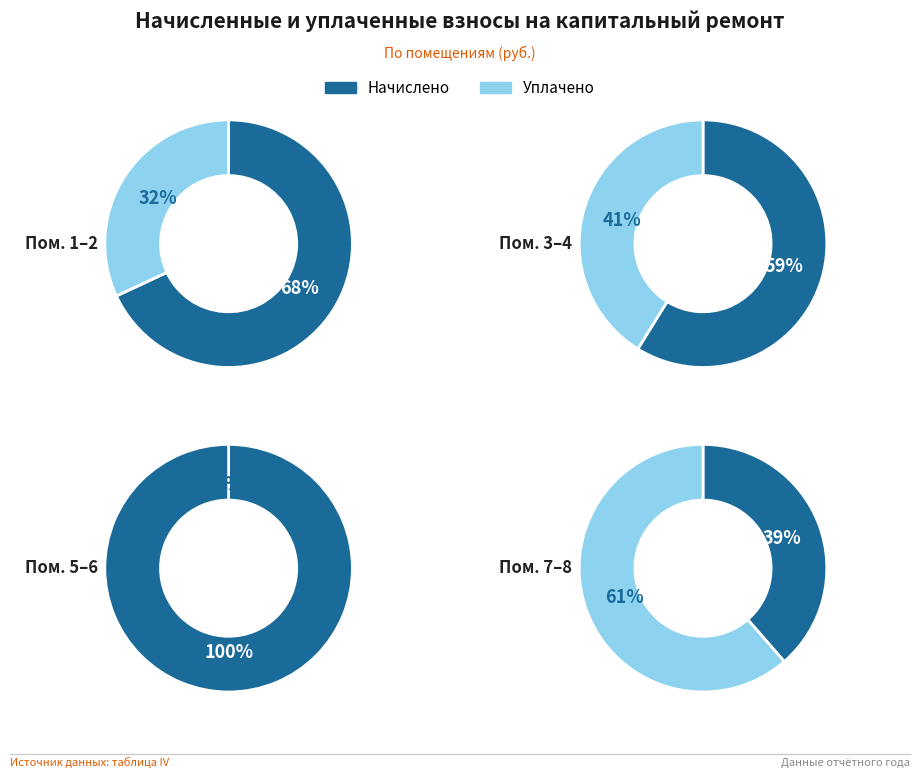

The 2 slice represents 0% of the pie. True or false?

True